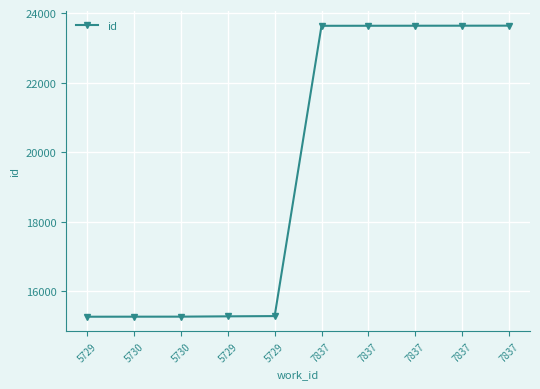

How many lines are shown in the chart?

1